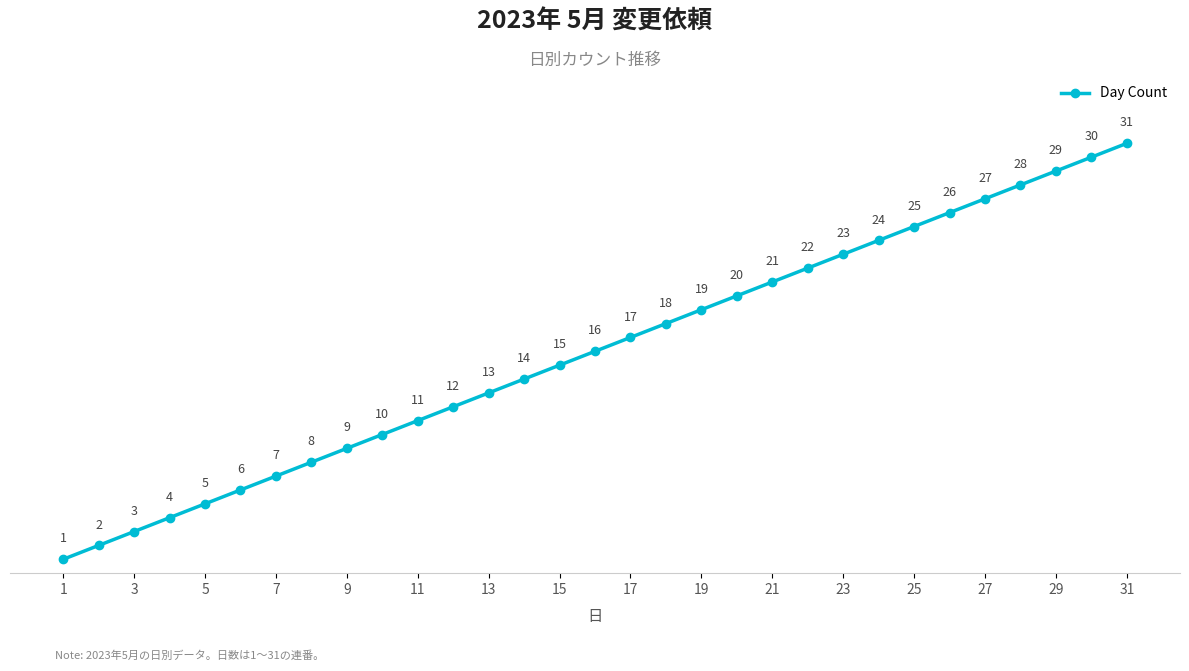

How many series are shown in this chart?

1